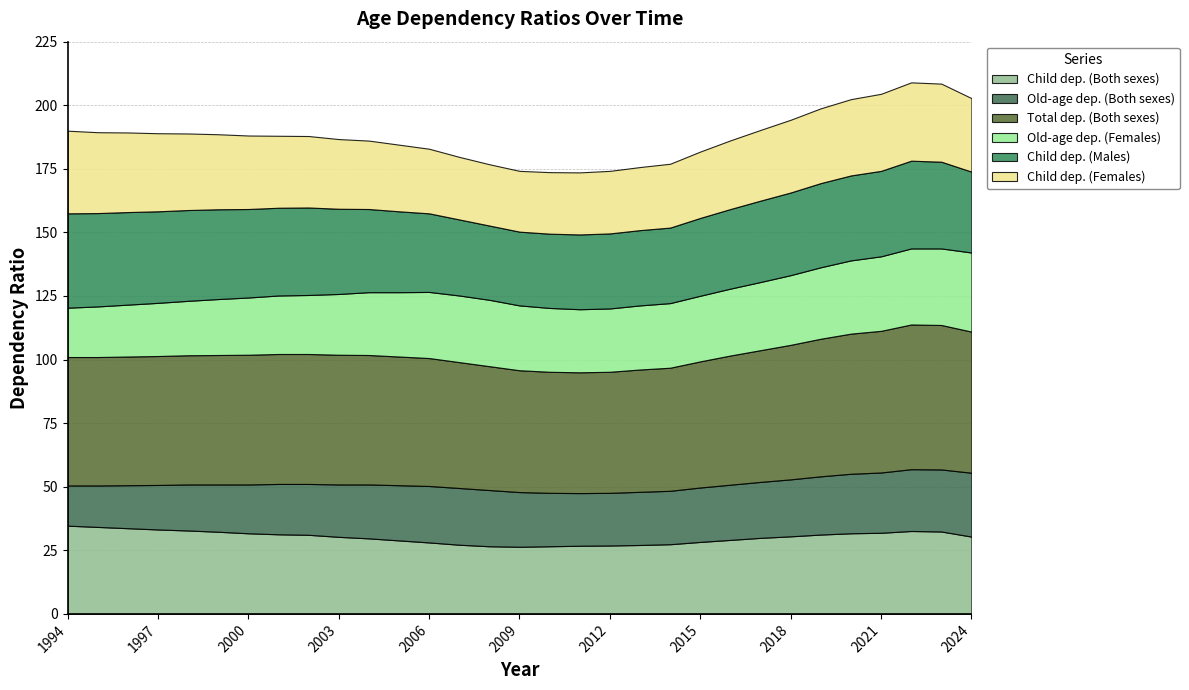

Count the number of data series in this chart.

6